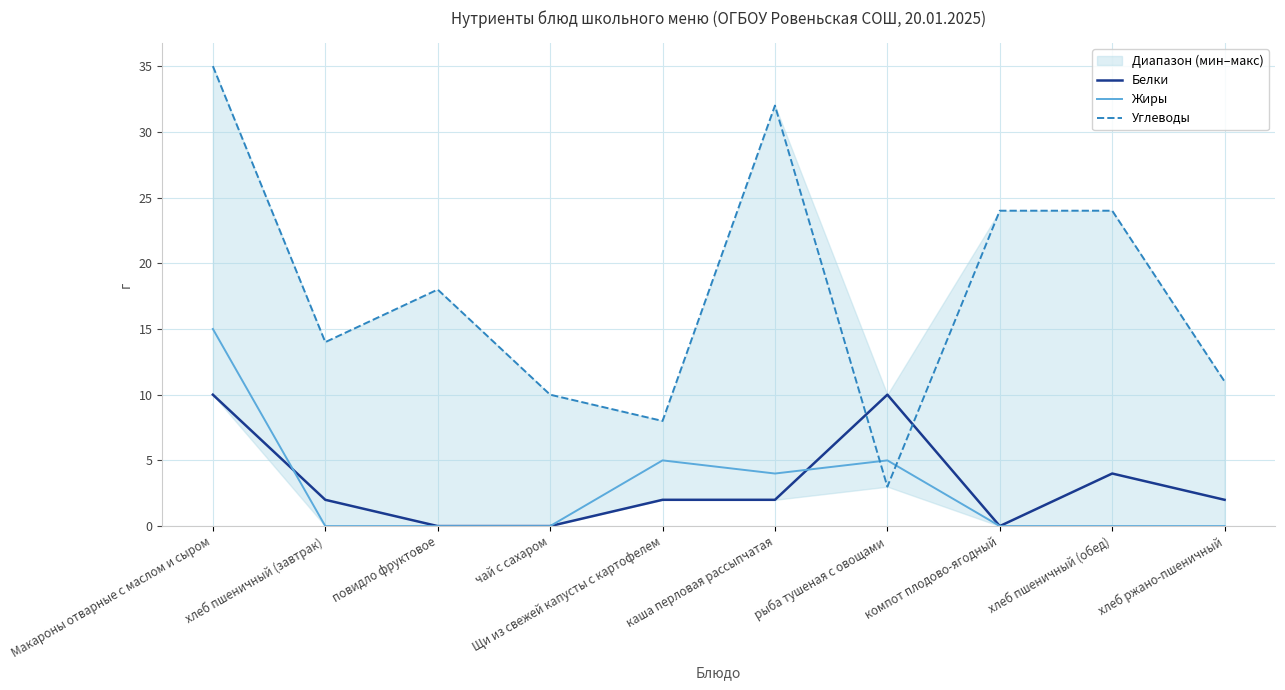

What is the label of the 3rd point from the right?

компот плодово-ягодный